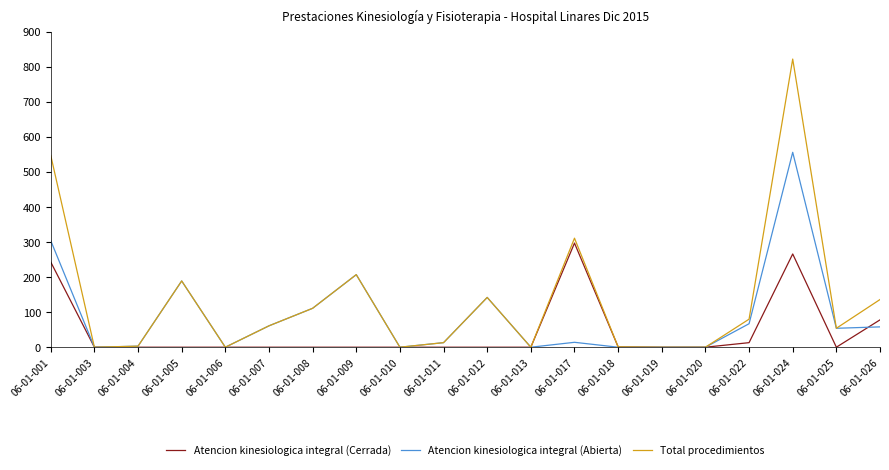

What is the maximum value shown in the chart?

822